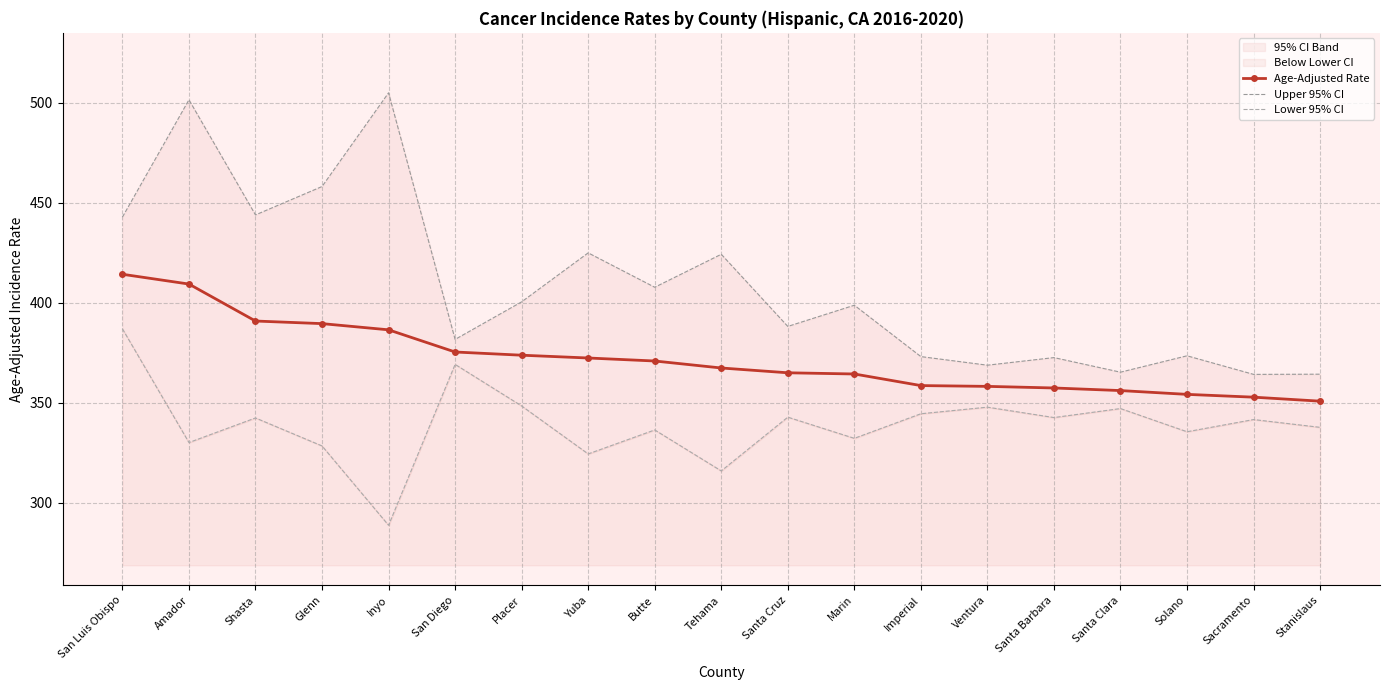

At which category does Lower 95% CI reach its first local peak?

Shasta